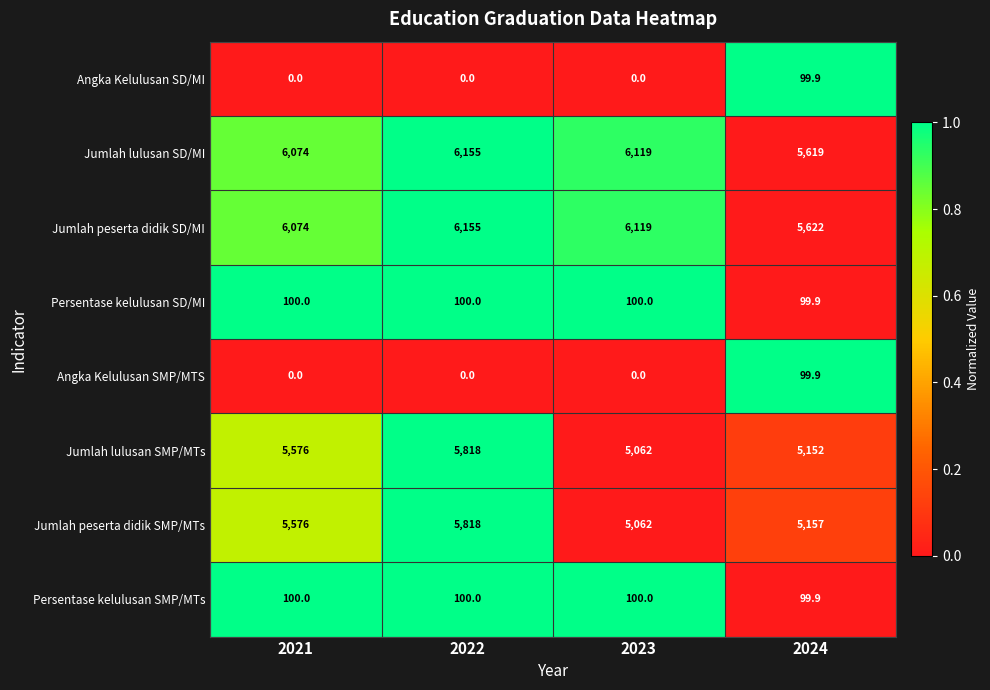

True or false: Jumlah lulusan SD/MI has a value of 9552.3 at 2021.

False